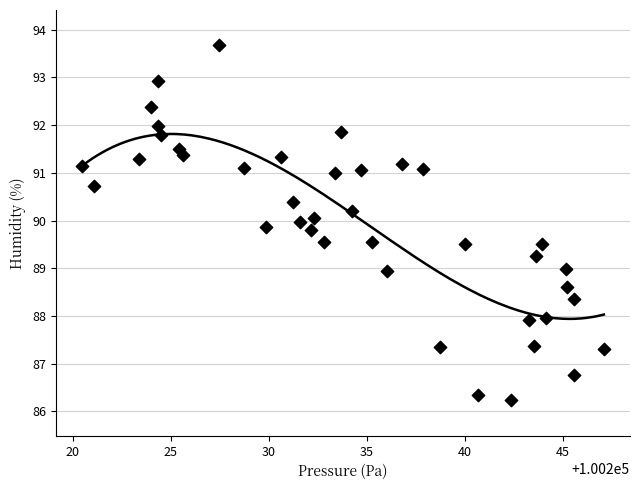

What is the range of X values (max minus min)?

26.7